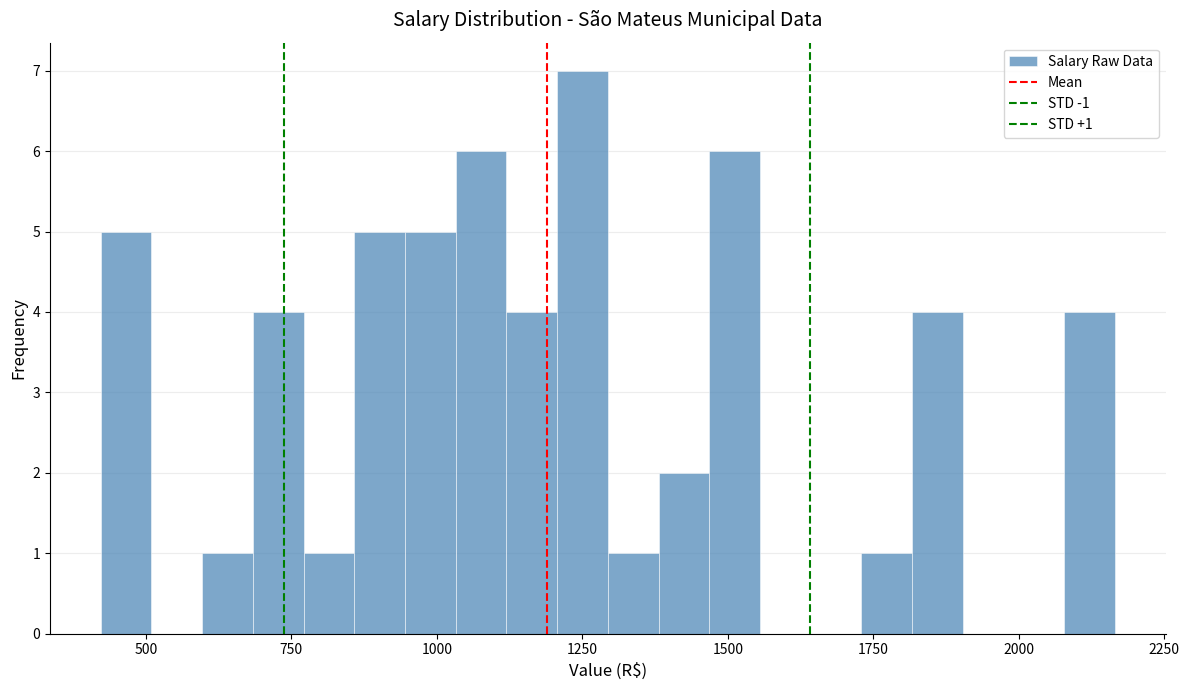

Read against the x-axis, roughly where is the centre of the tallest bar?

1250